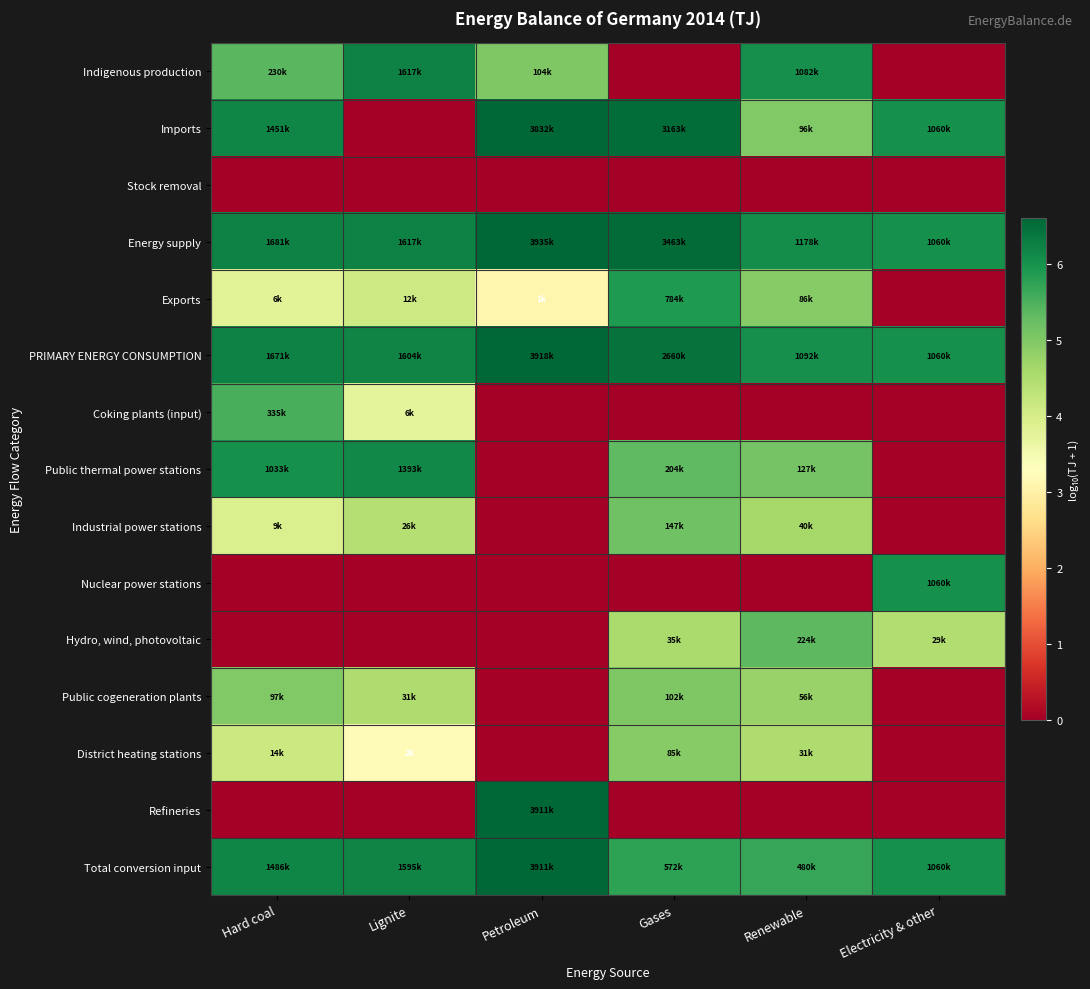

Which series has the largest total across all categories?

Energy supply